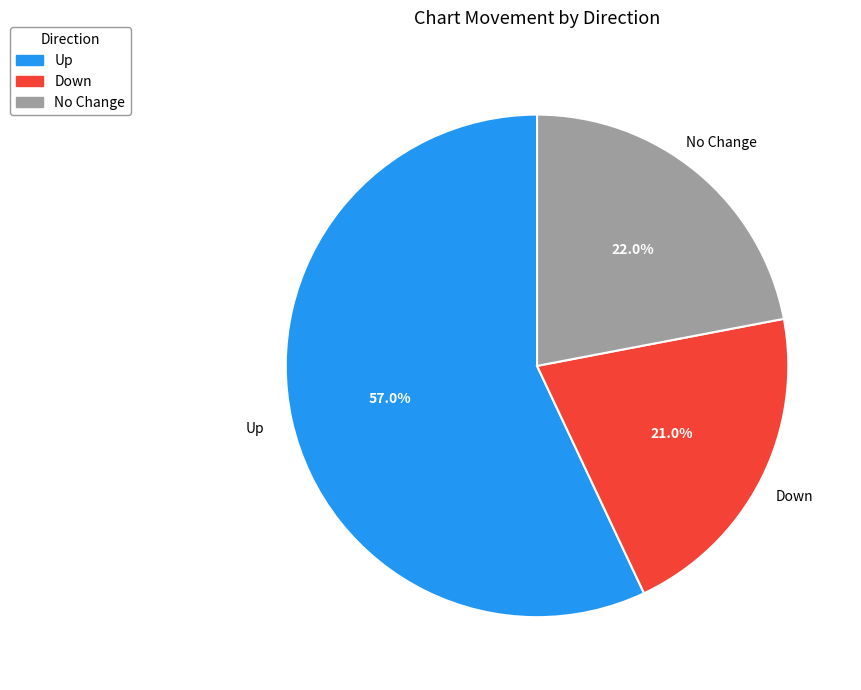

Rank the categories by value from highest to lowest.

Up, No Change, Down